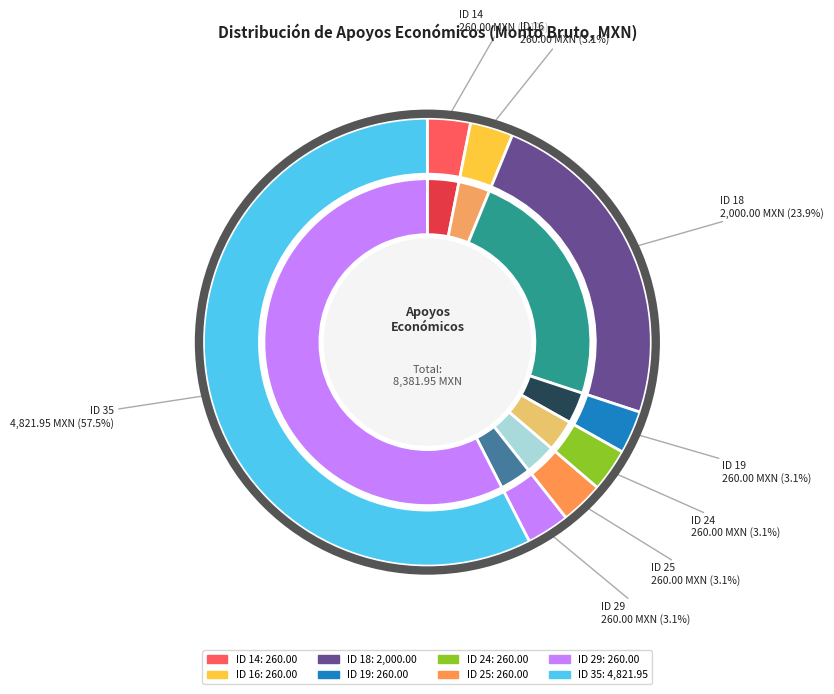

Does ID 29 account for over 50% of the chart?

No